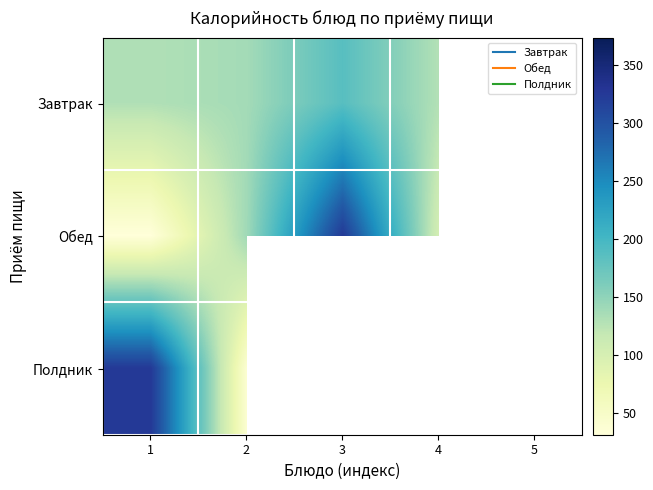

At how many categories does at least one series exceed 318?

3